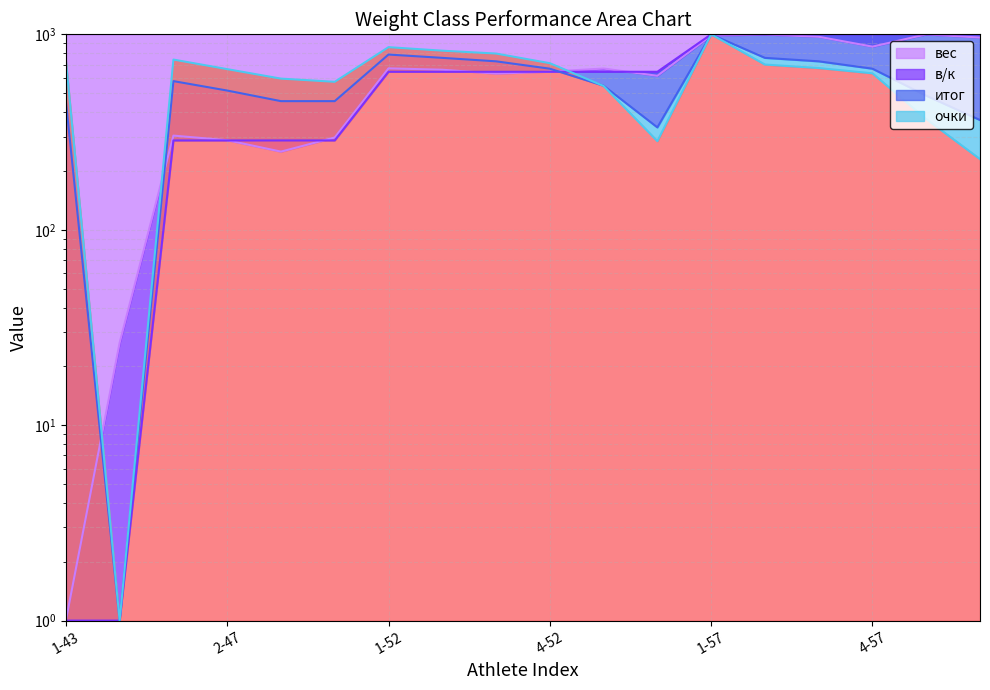

Where is the first local minimum for очки?

2-43